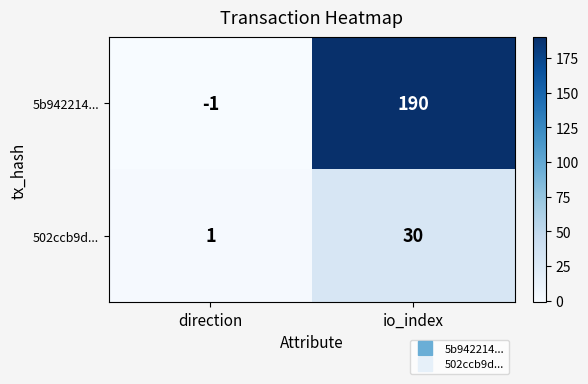

What is the maximum value for 502ccb9d...?

30